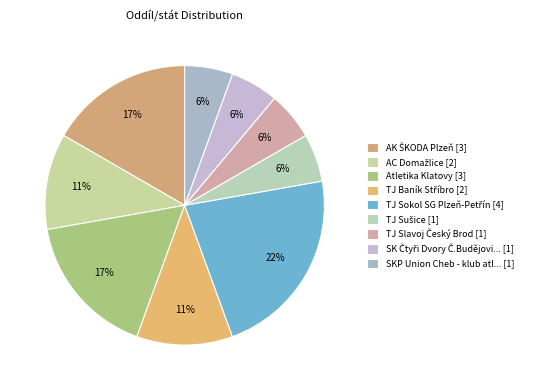

Count the number of slices in the pie.

9